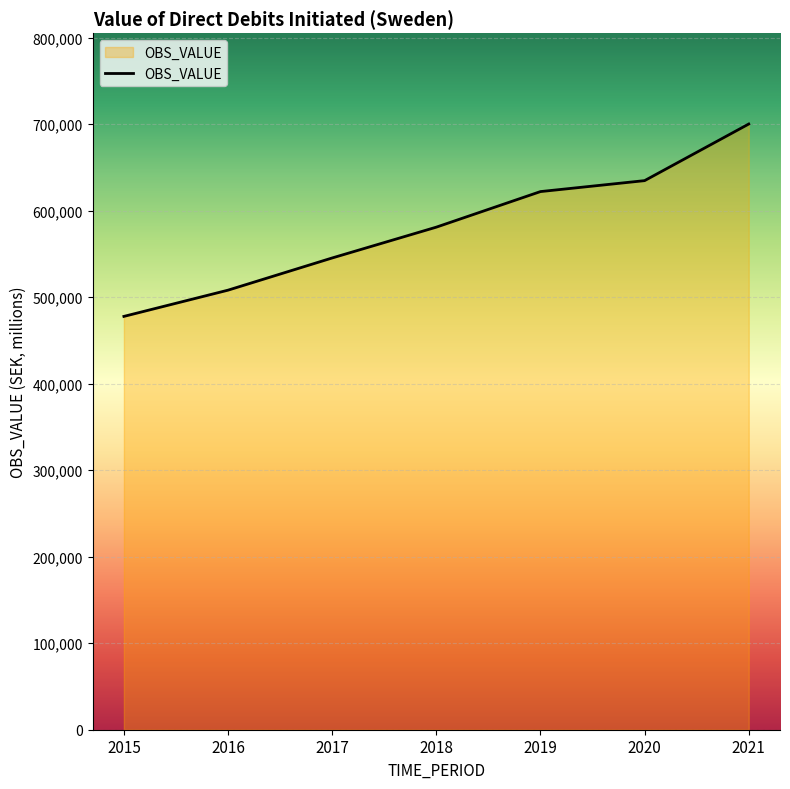

Approximately how many times larger is the value at 2018 compared to 2016?

1.1